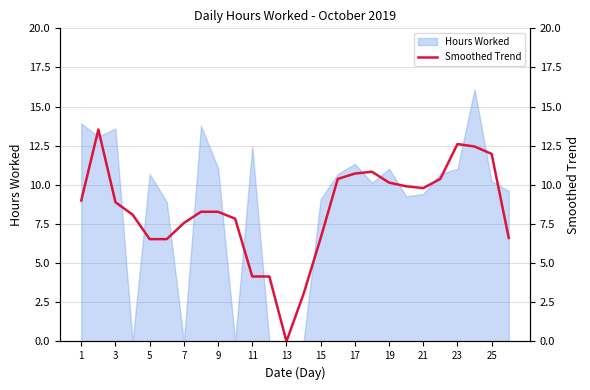

Is it true that Hours Worked equals 9.1 at 15?

True